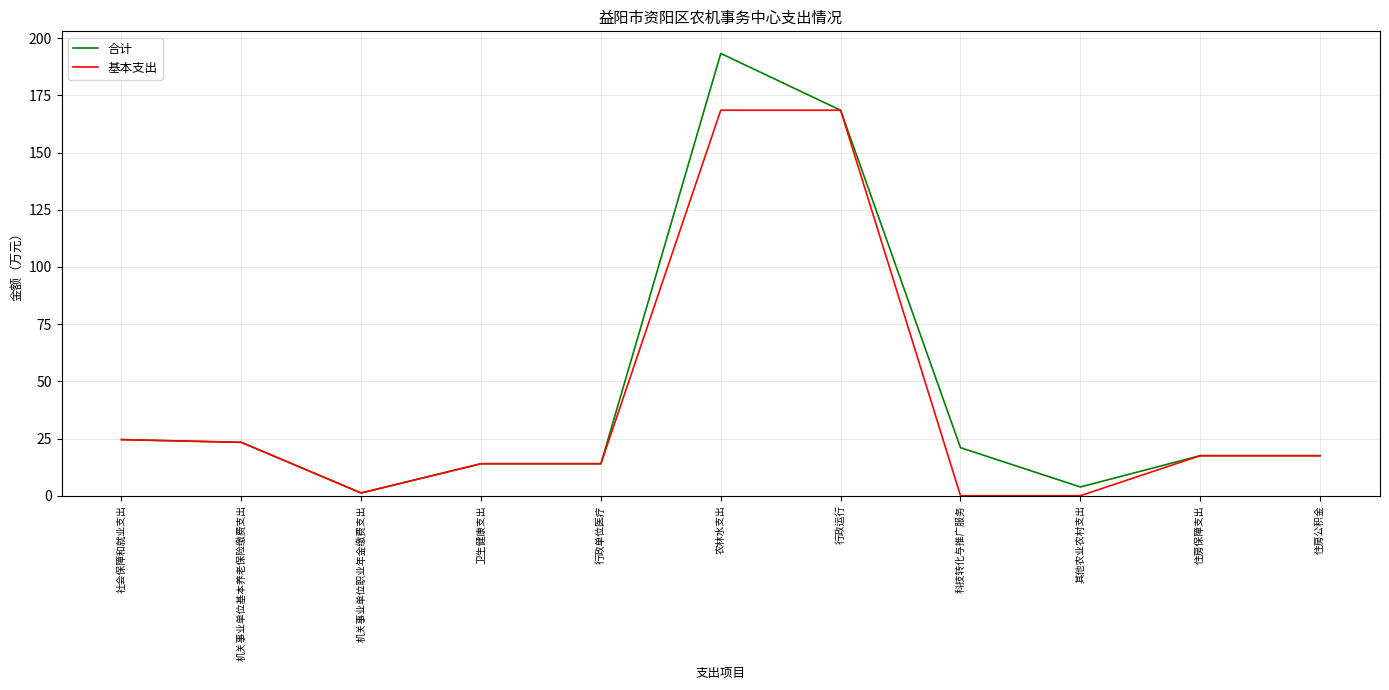

At how many categories does at least one series exceed 136?

2